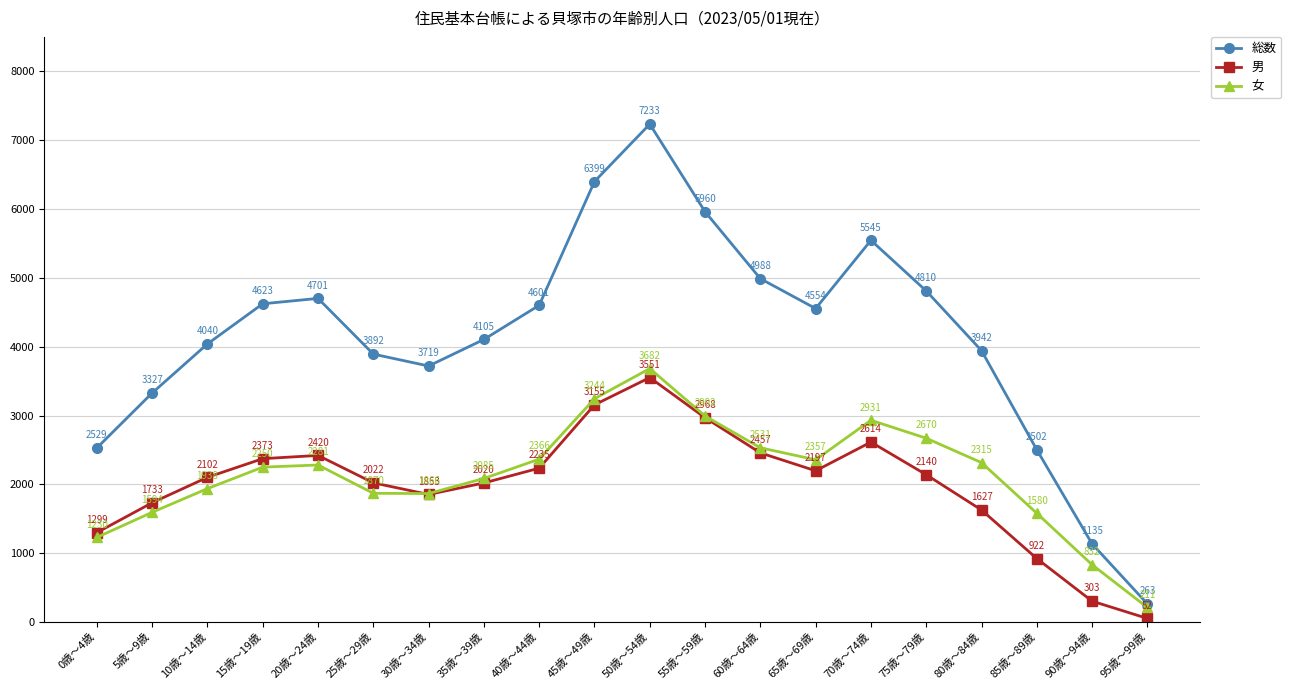

True or false: 総数 has more than 2 interior local peaks.

True